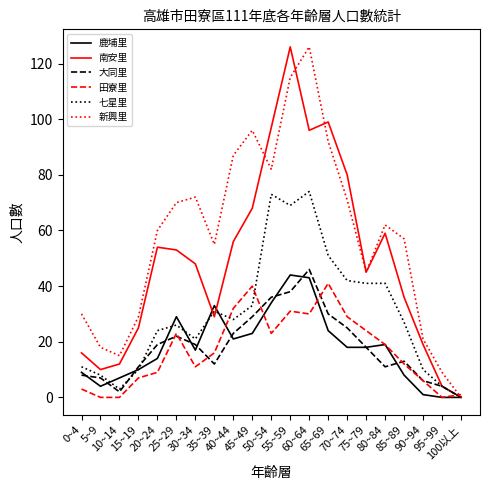

What is the maximum value for 大同里?

46